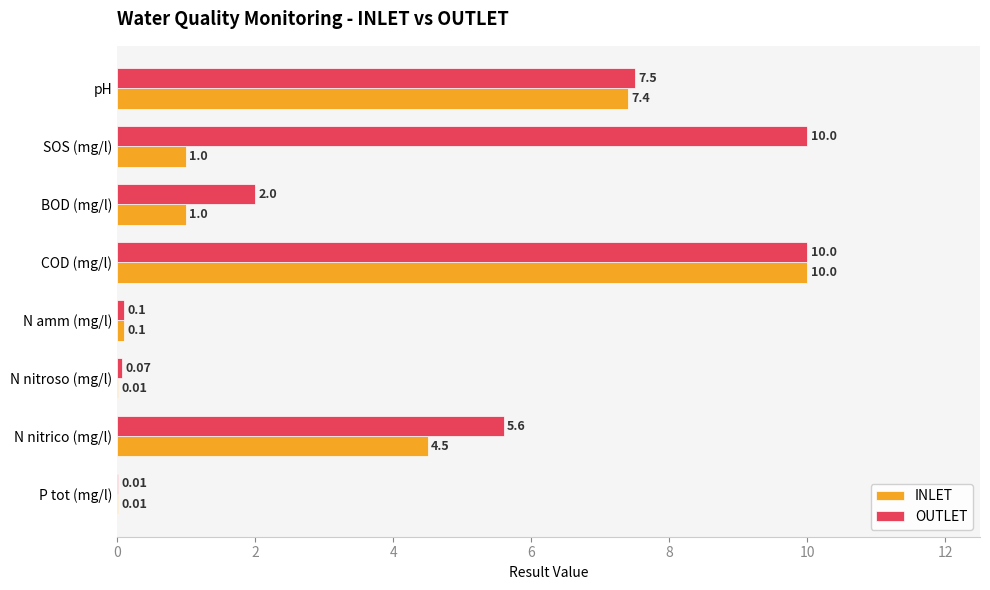

Which series changed the most between N nitrico (mg/l) and P tot (mg/l)?

OUTLET